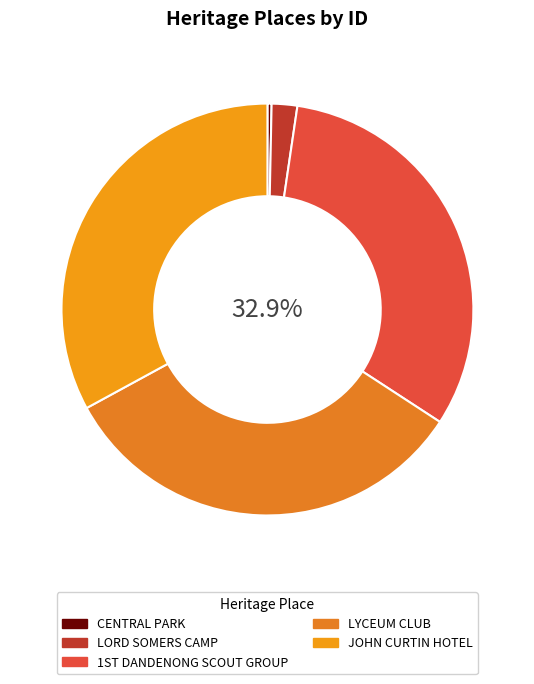

Count the number of slices in the pie.

5